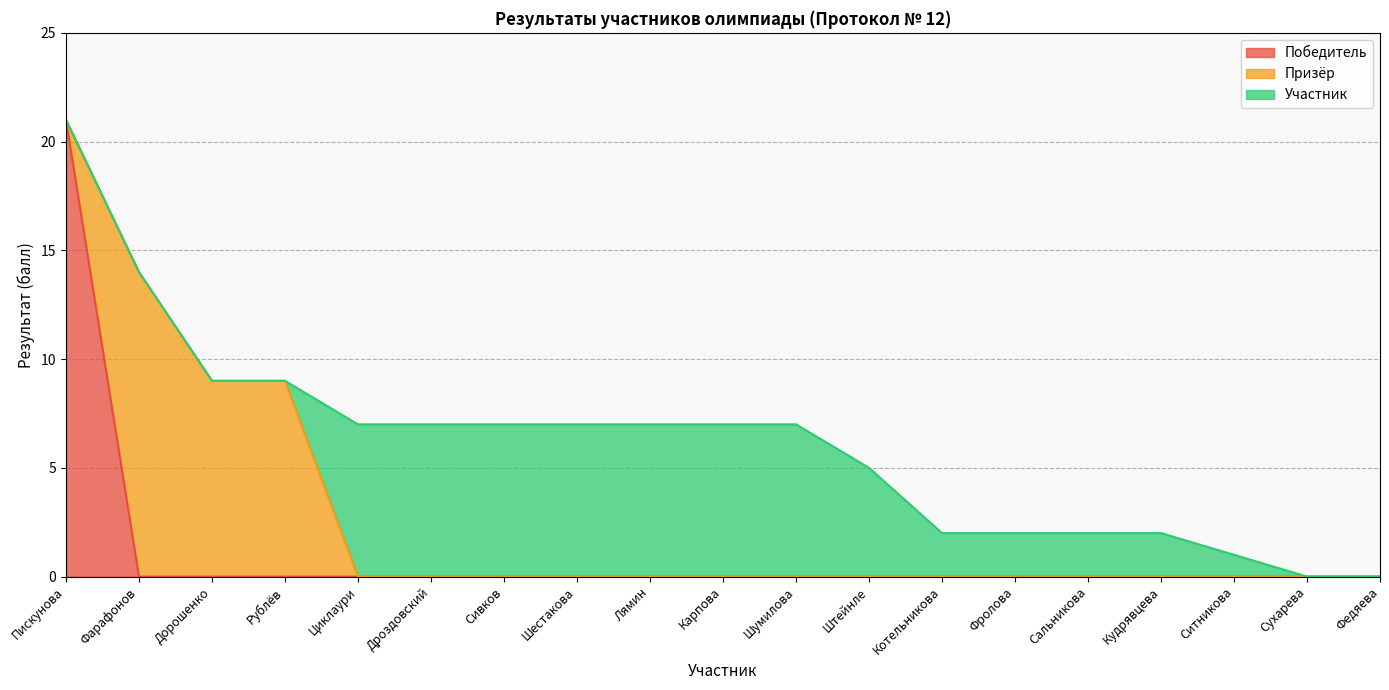

What is the label of the 19th point from the left?

Федяева